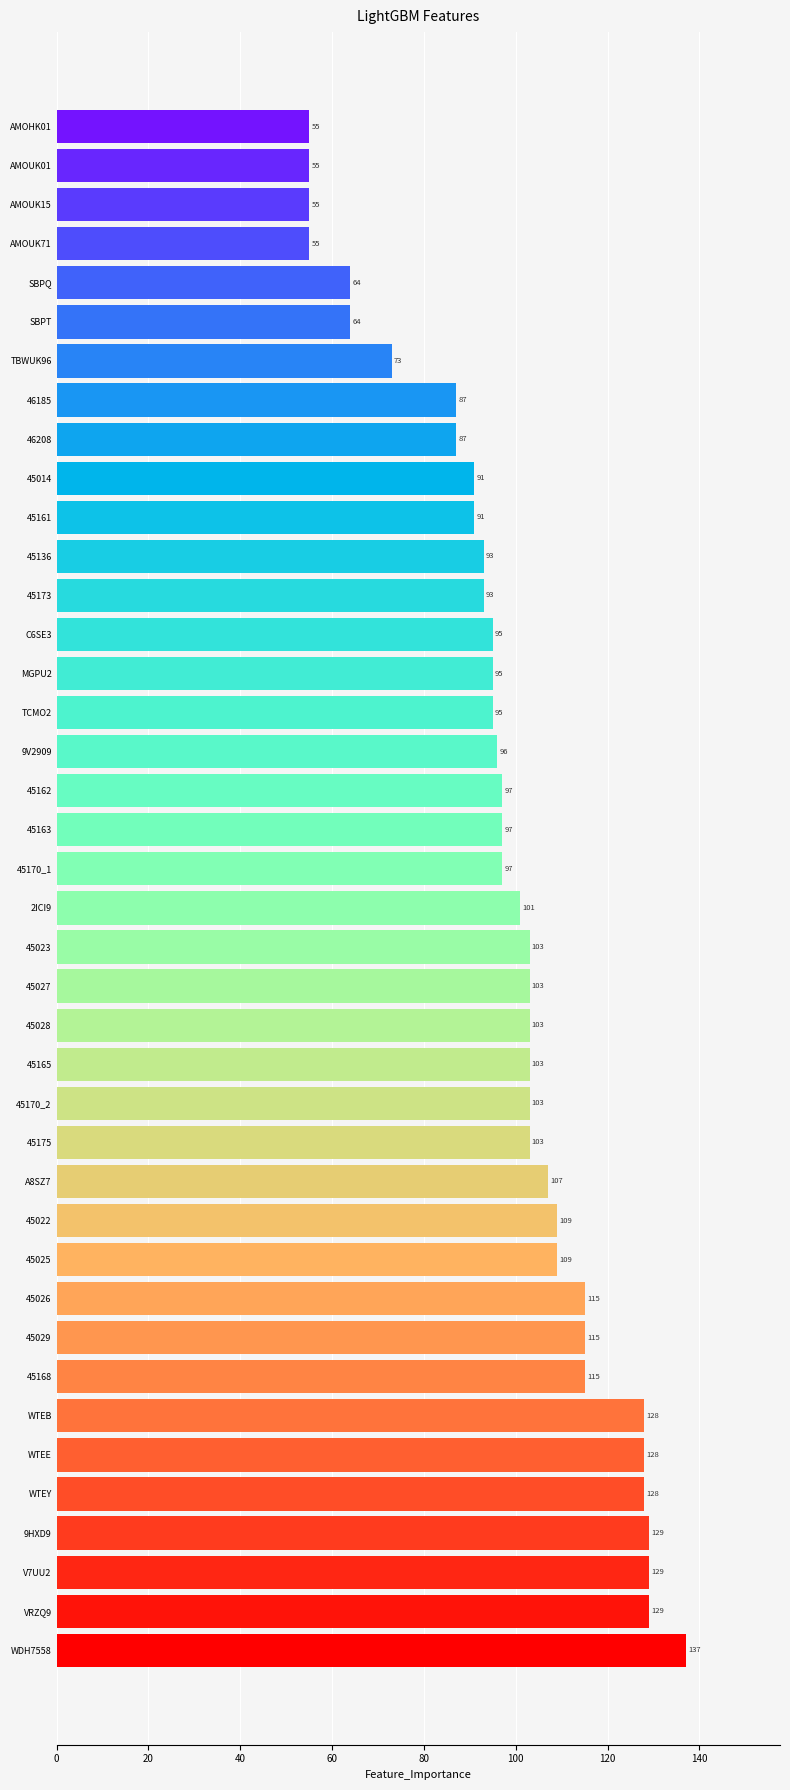

What is the smallest value displayed?

55